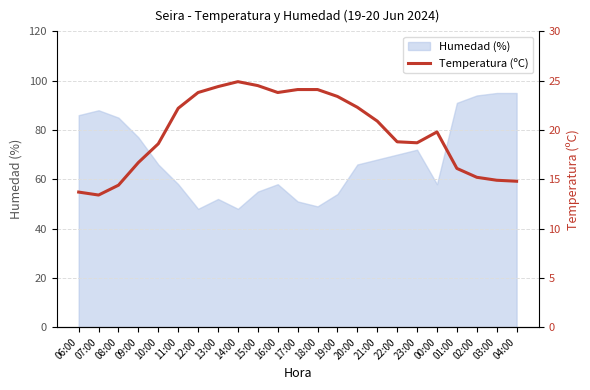

At which label is the value closest to 19?

22:00